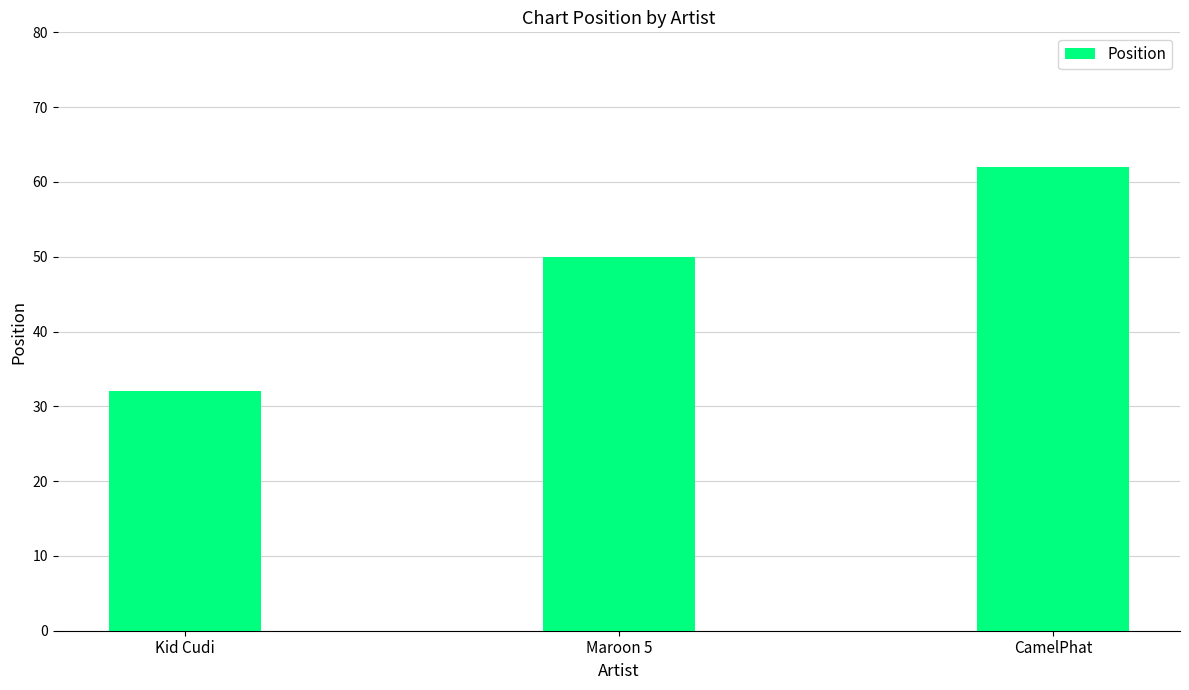

List the labels in order of value, smallest first.

Kid Cudi, Maroon 5, CamelPhat